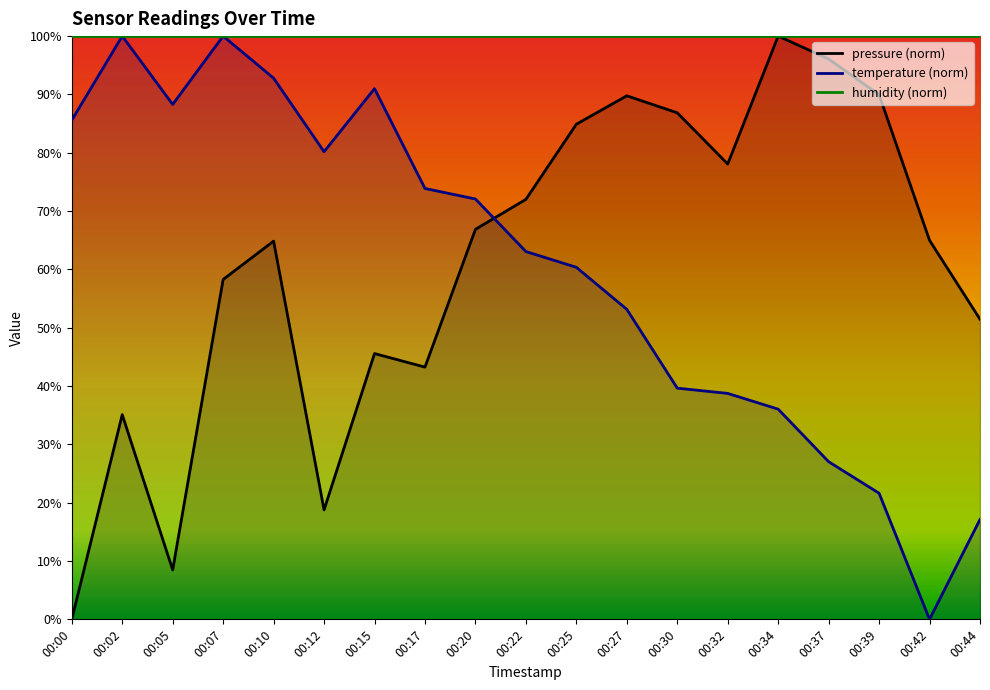

Which has a higher value, 00:20 or 00:05?

00:20